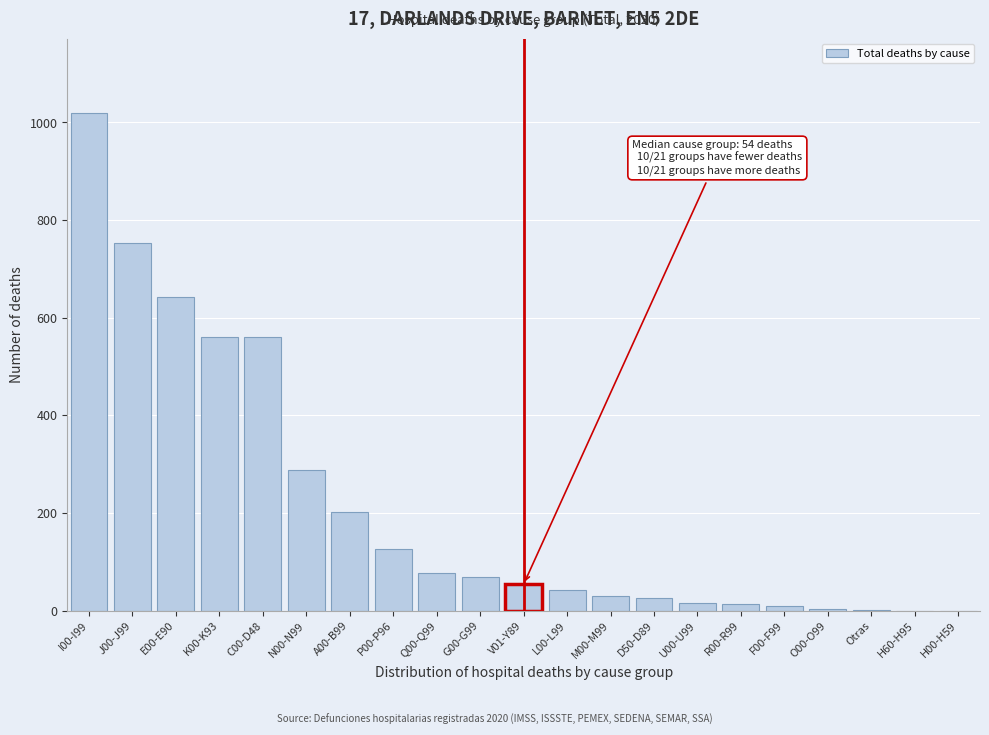

Which label corresponds to the largest value in the chart?

I00-I99